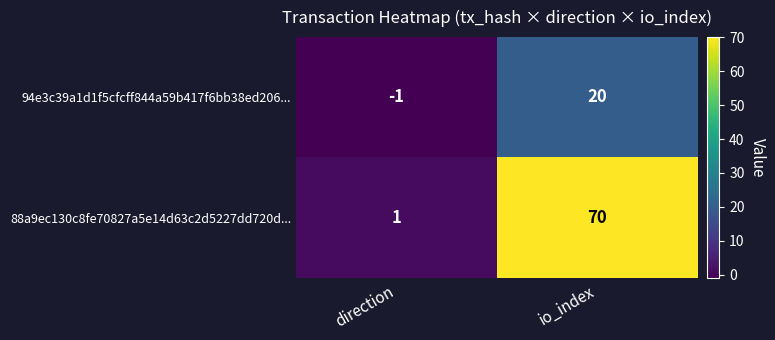

What is the difference between the 88a9ec130c8fe70827a5e14d63c2d5227dd720d... values at direction and io_index?

69